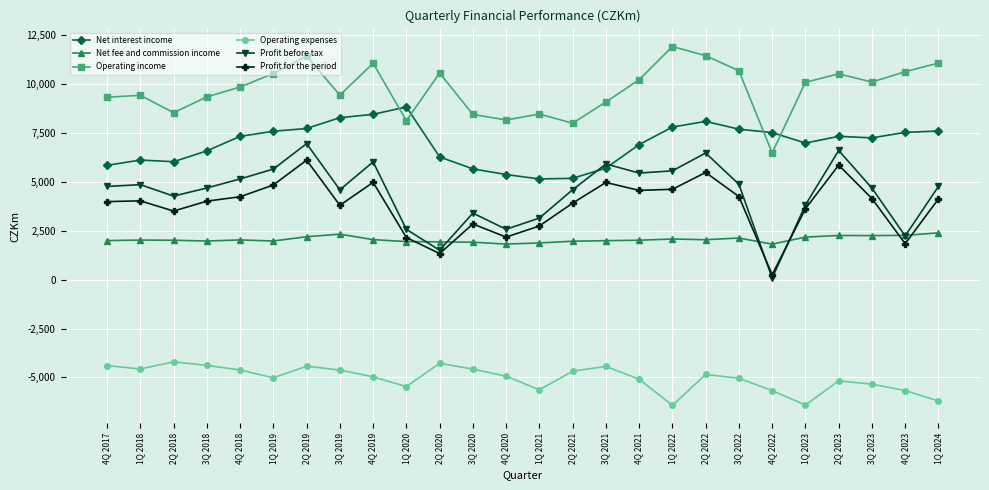

Which series changed the most between 2Q 2021 and 4Q 2022?

Profit before tax